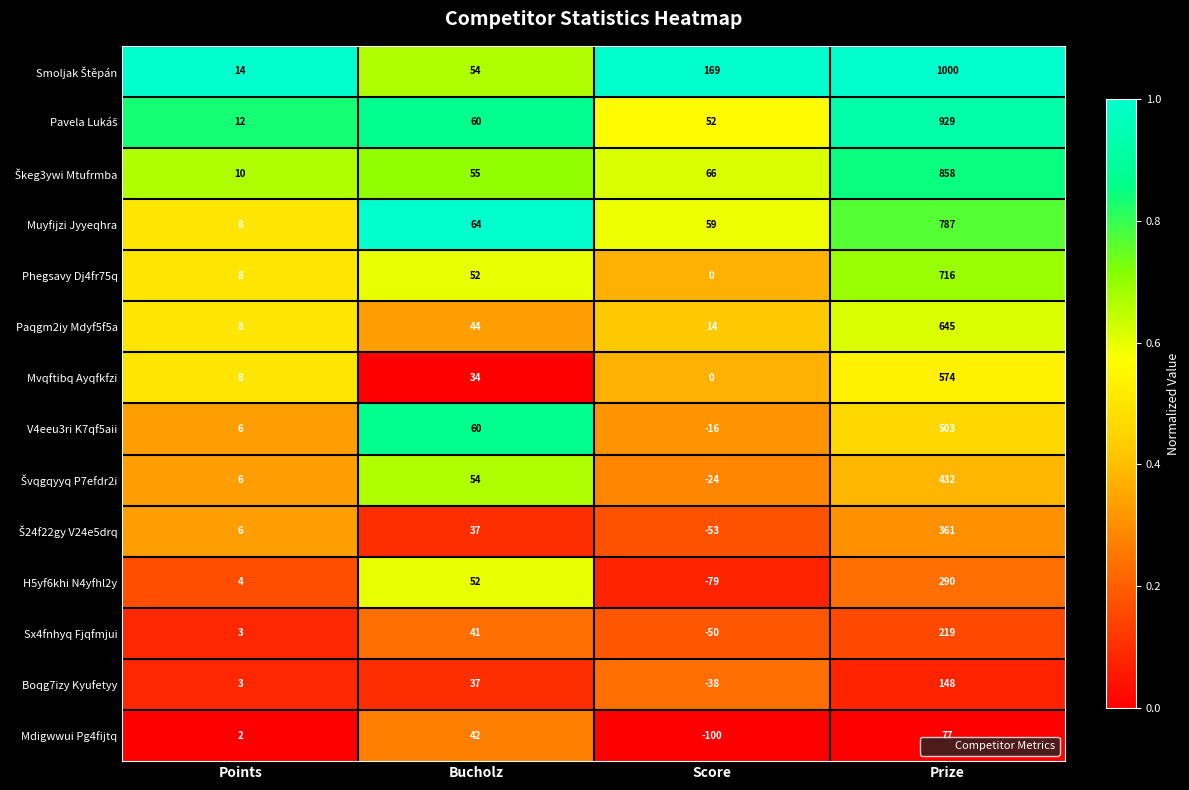

What is the difference between the highest and lowest values at Points?

12